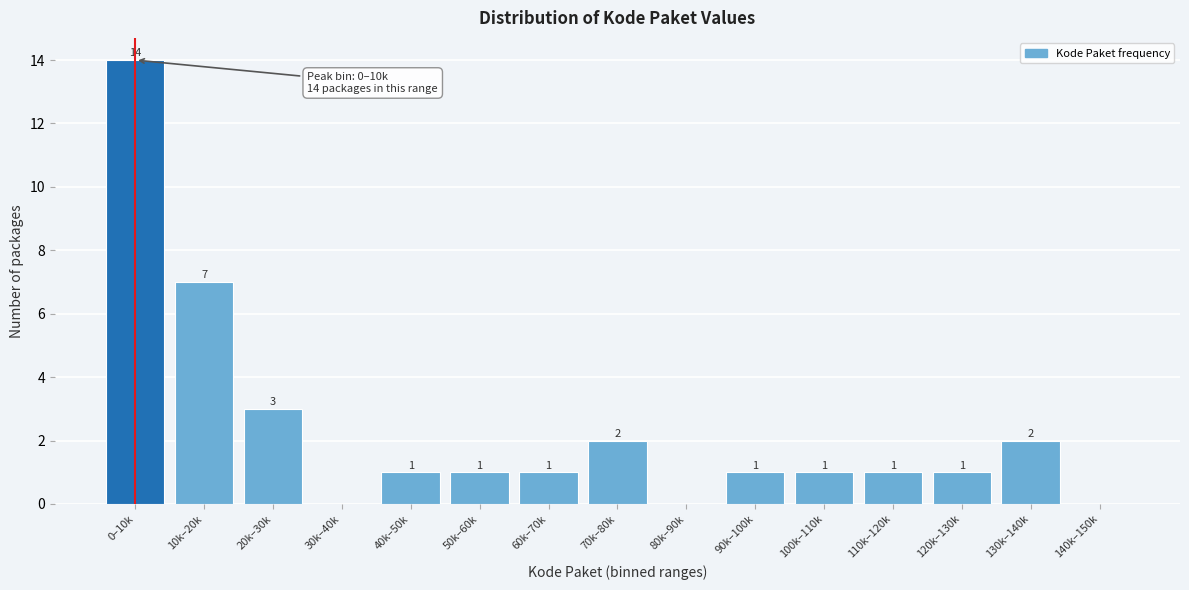

Reading left to right, transcribe all the data shown in this chart.

0–10k=14	10k–20k=7	20k–30k=3	30k–40k=0	40k–50k=1	50k–60k=1	60k–70k=1	70k–80k=2	80k–90k=0	90k–100k=1	100k–110k=1	110k–120k=1	120k–130k=1	130k–140k=2	140k–150k=0